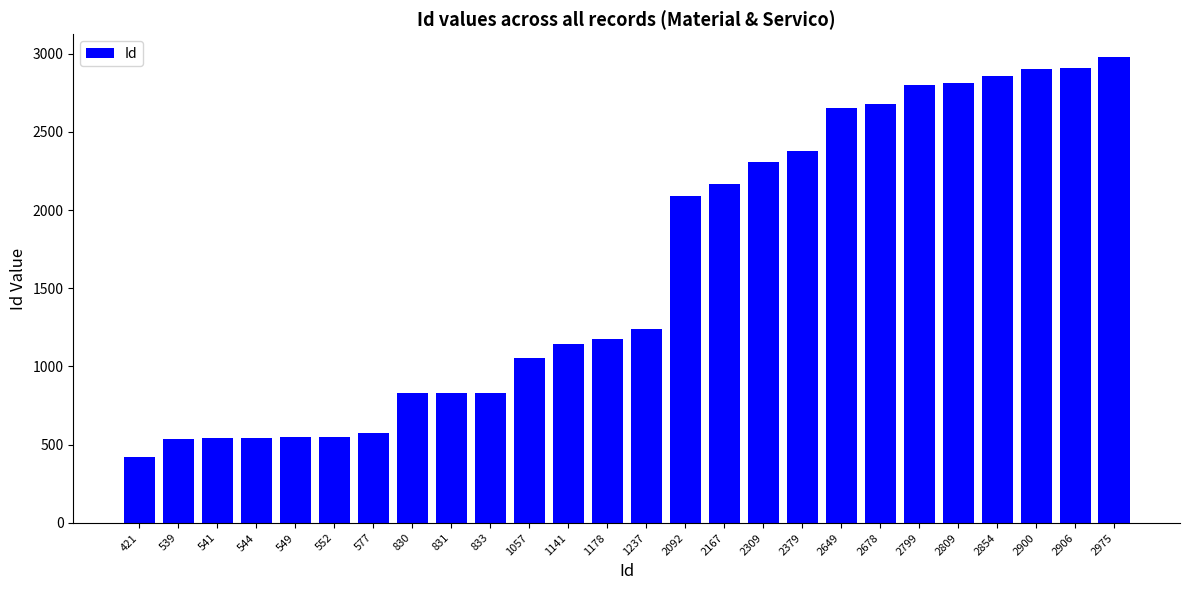

How many values are below 1237?

13